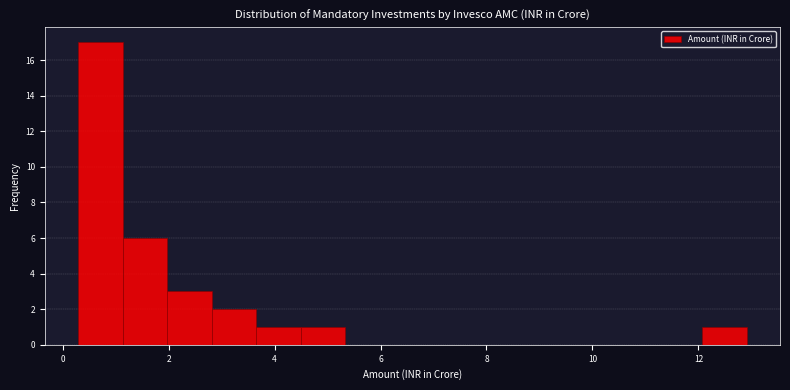

Reading left to right, list every bar in this chart as the range it spans on the x-axis followed by its height. Neither the bar edges nor the heights are printed on the chart, so give them approximately, as read against the axes.

0.2 to 1.2: 17
1.2 to 2.0: 6
2.0 to 2.8: 3
2.8 to 3.6: 2
3.6 to 4.4: 1
4.4 to 5.4: 1
5.4 to 6.2: 0
6.2 to 7.0: 0
7.0 to 7.8: 0
7.8 to 8.8: 0
8.8 to 9.6: 0
9.6 to 10.4: 0
10.4 to 11.2: 0
11.2 to 12.0: 0
12.0 to 13.0: 1